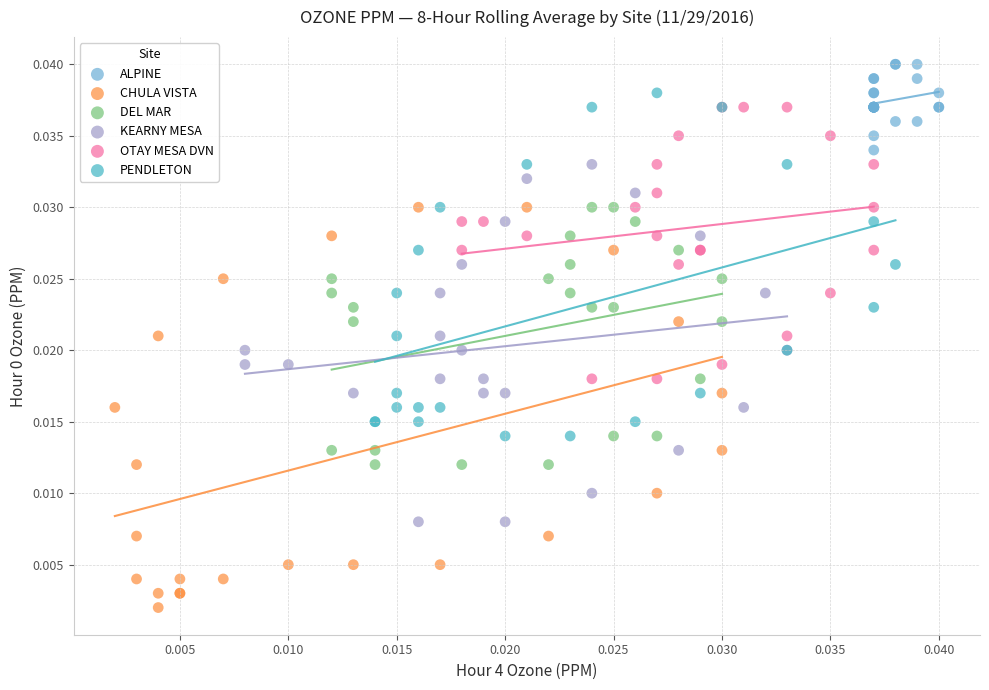

Which series reaches the minimum Y coordinate?

CHULA VISTA